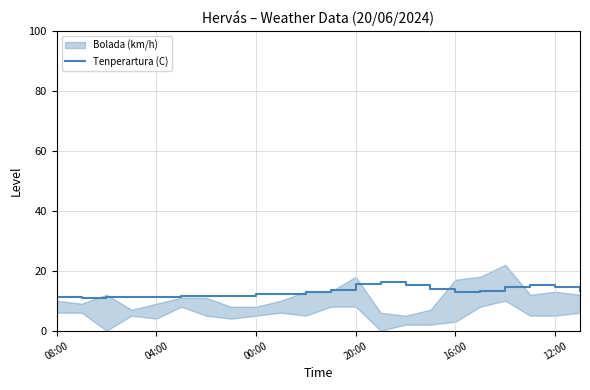

The value of Tenperartura (C) at 04:00 is 15.9. True or false?

False